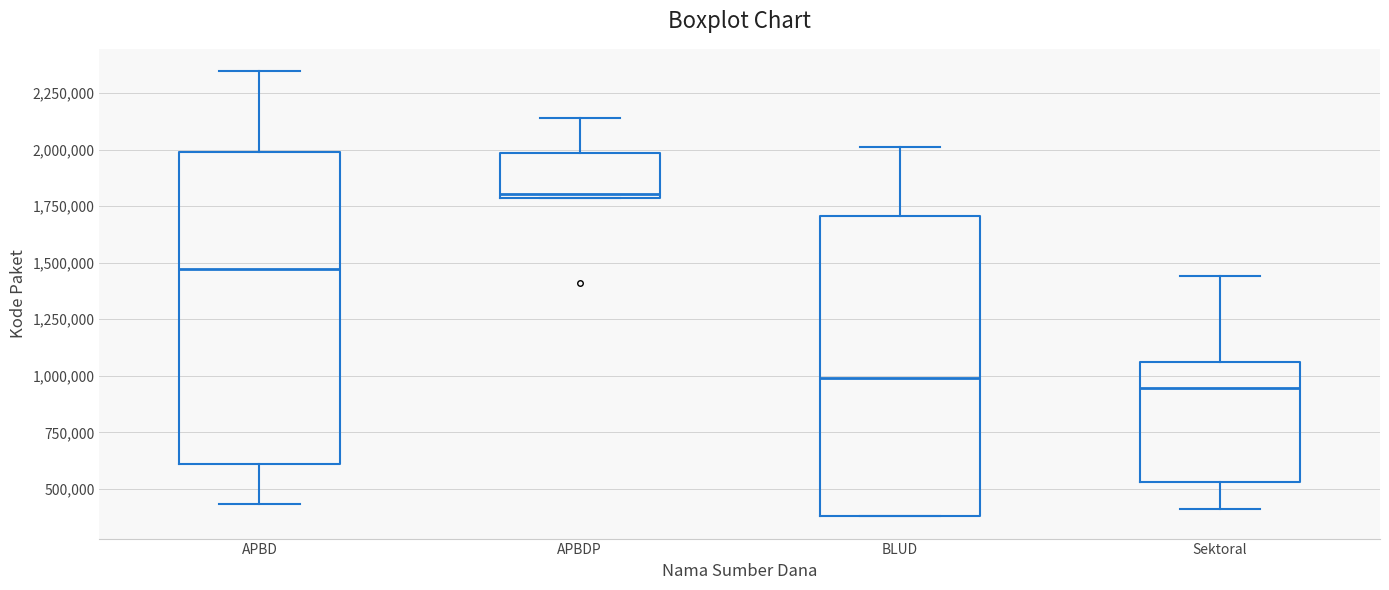

Comparing the boxes themselves (not the whiskers), which one is the tallest?

APBD